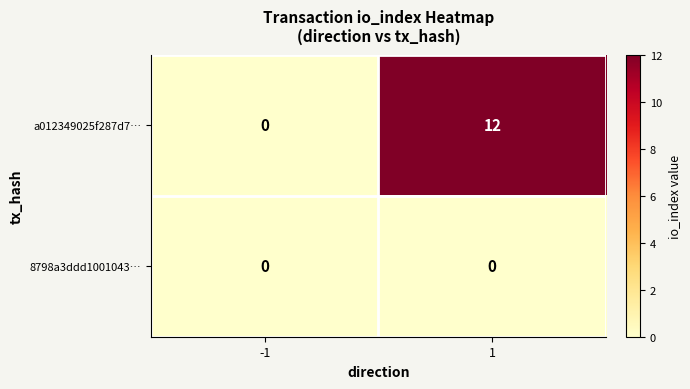

What is the average value of the a012349025f287d7… series?

6